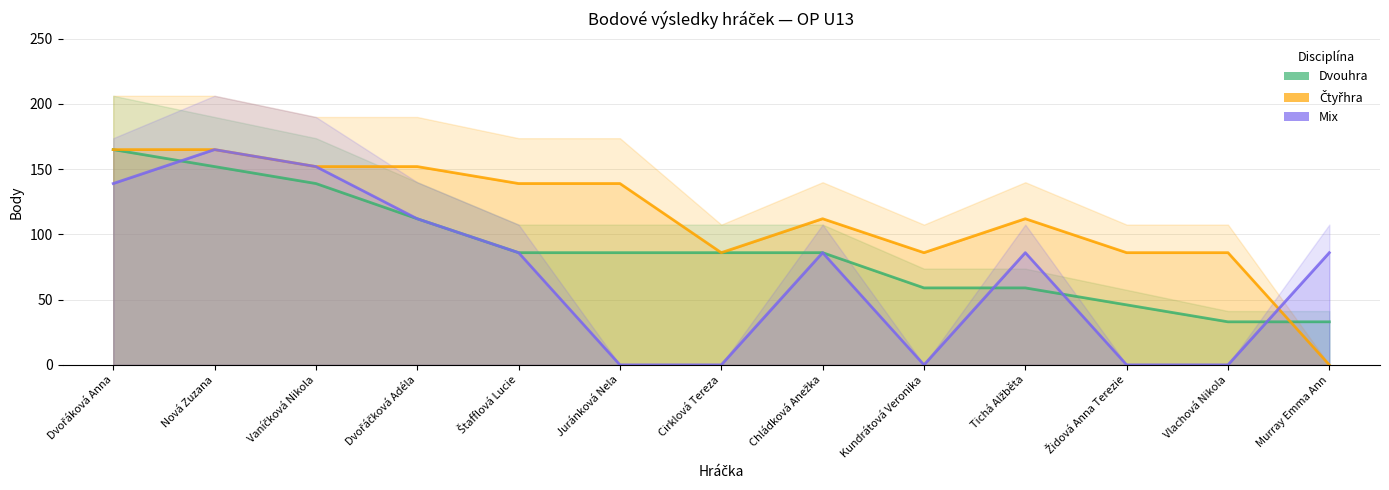

At which label does Dvouhra reach its peak?

Dvořáková Anna